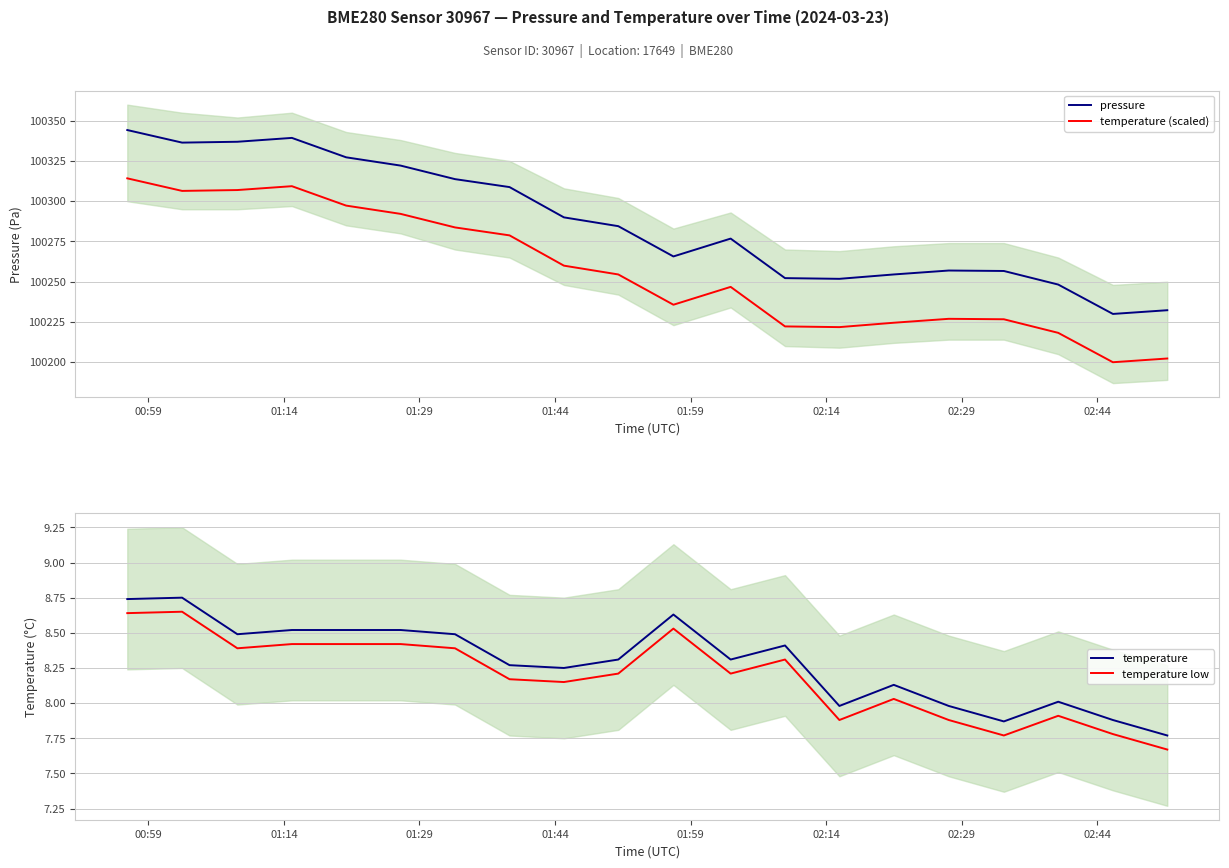

True or false: temperature low and temperature cross at least once.

False